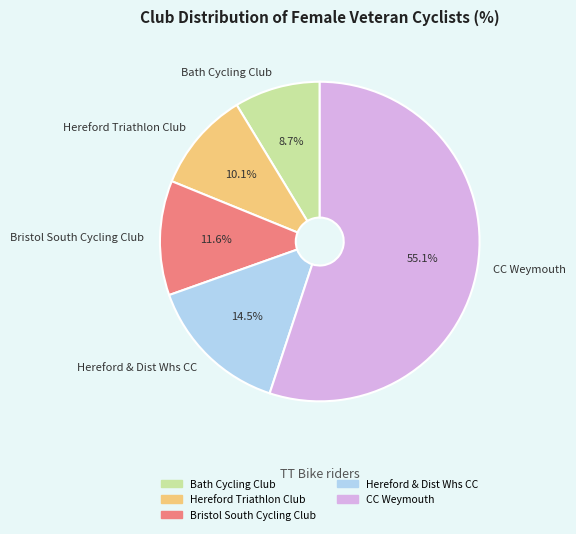

Do CC Weymouth and Hereford Triathlon Club together represent more than half of the pie?

Yes